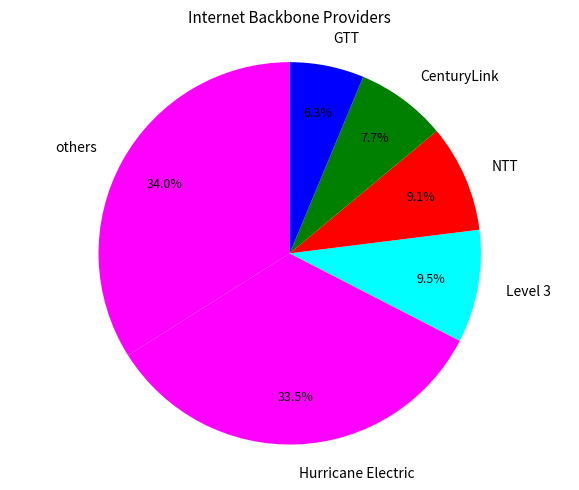

What portion of the pie excludes others?

66.0%